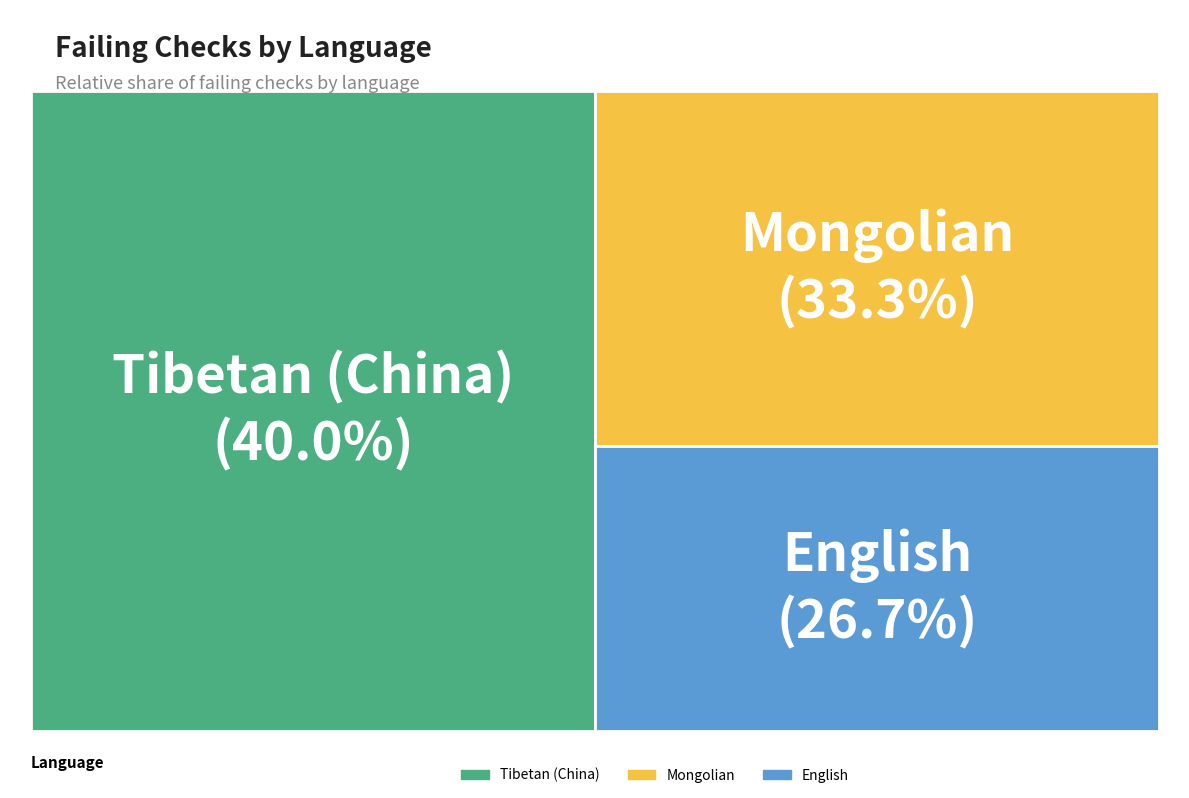

Count the number of slices in the pie.

3